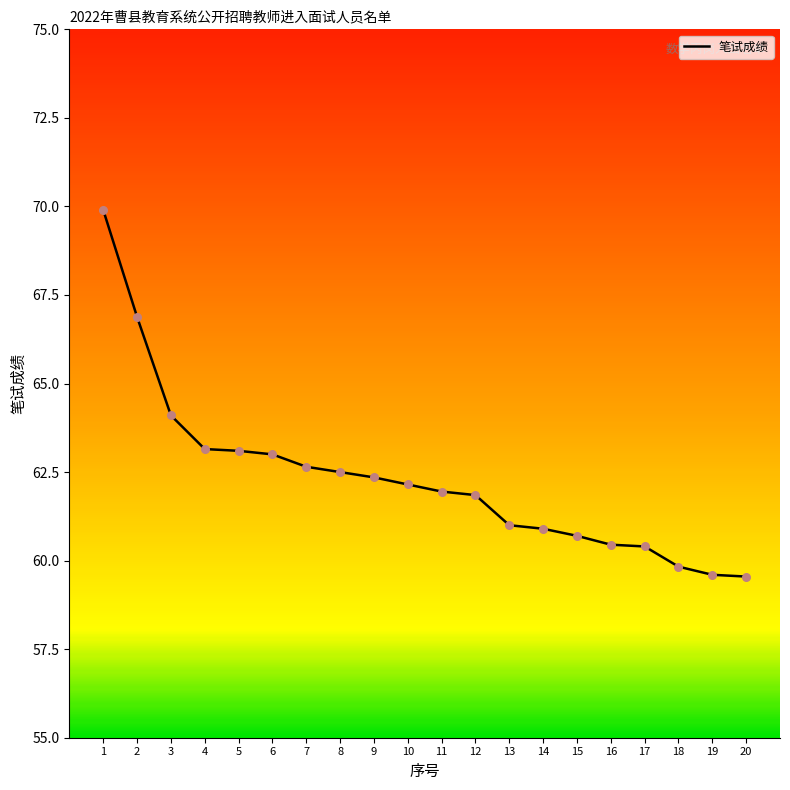

Which has a higher value, 11 or 17?

11